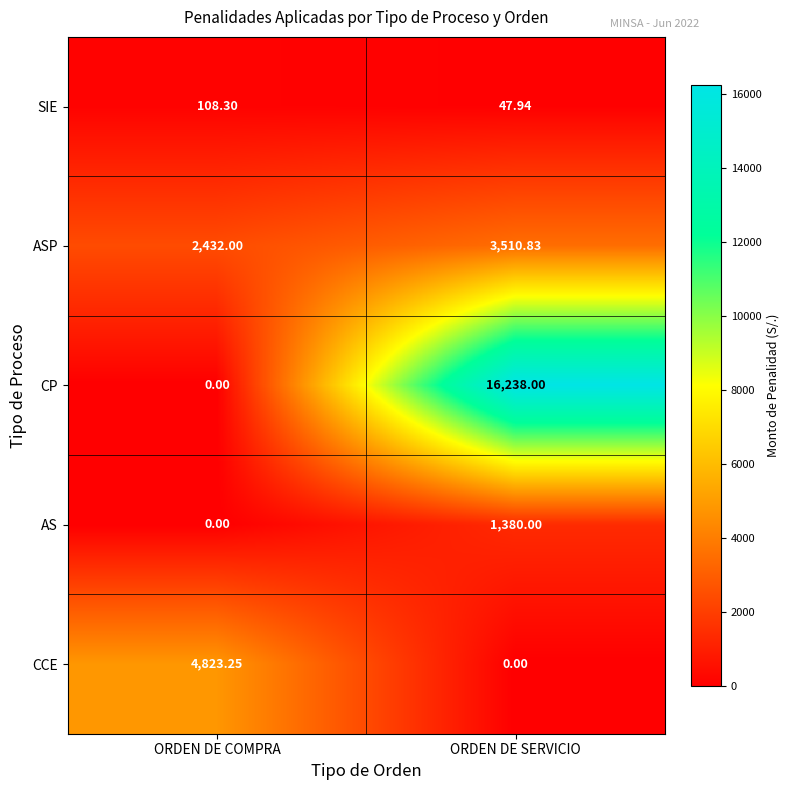

List the labels in order of ASP value, largest first.

ORDEN DE SERVICIO, ORDEN DE COMPRA